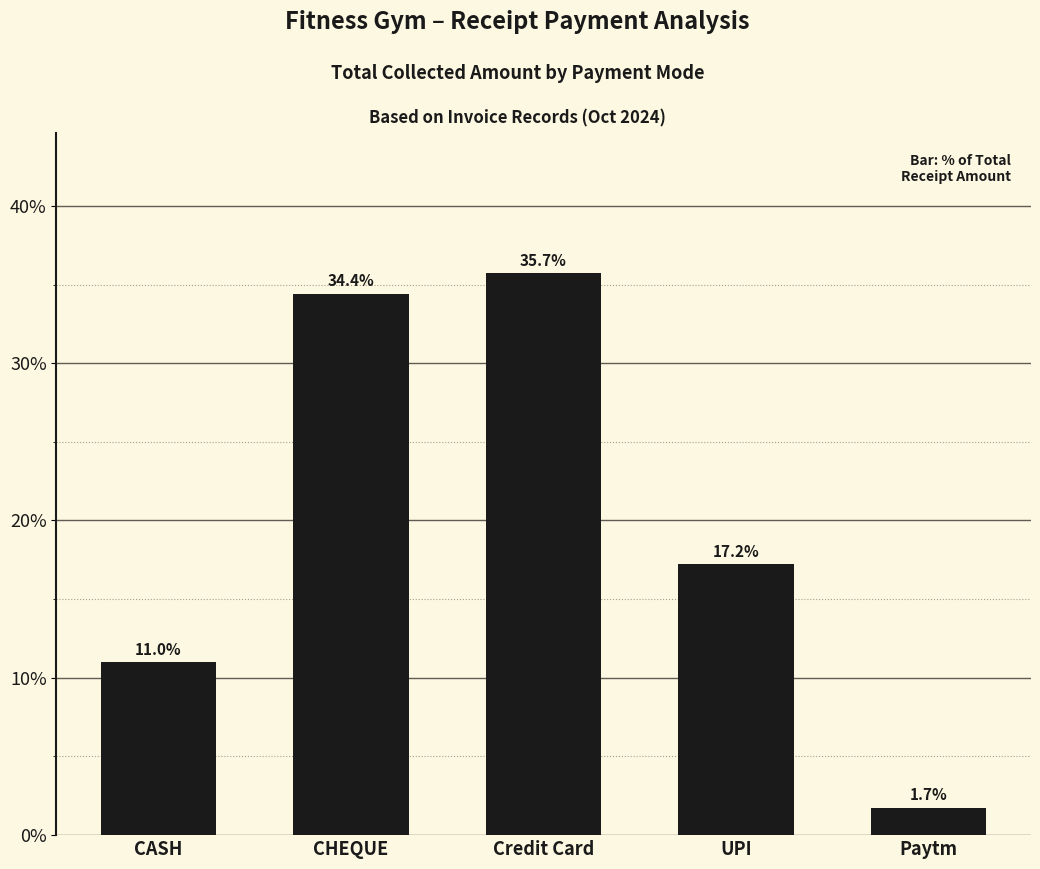

What is the average value?

20.0